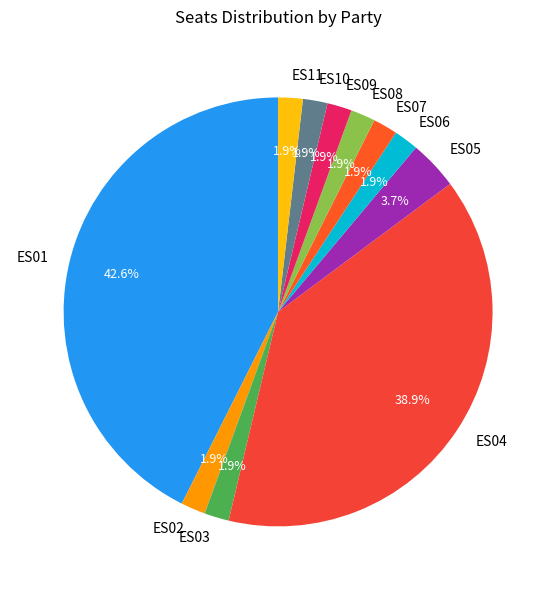

What portion of the pie excludes ES03?

98.1%